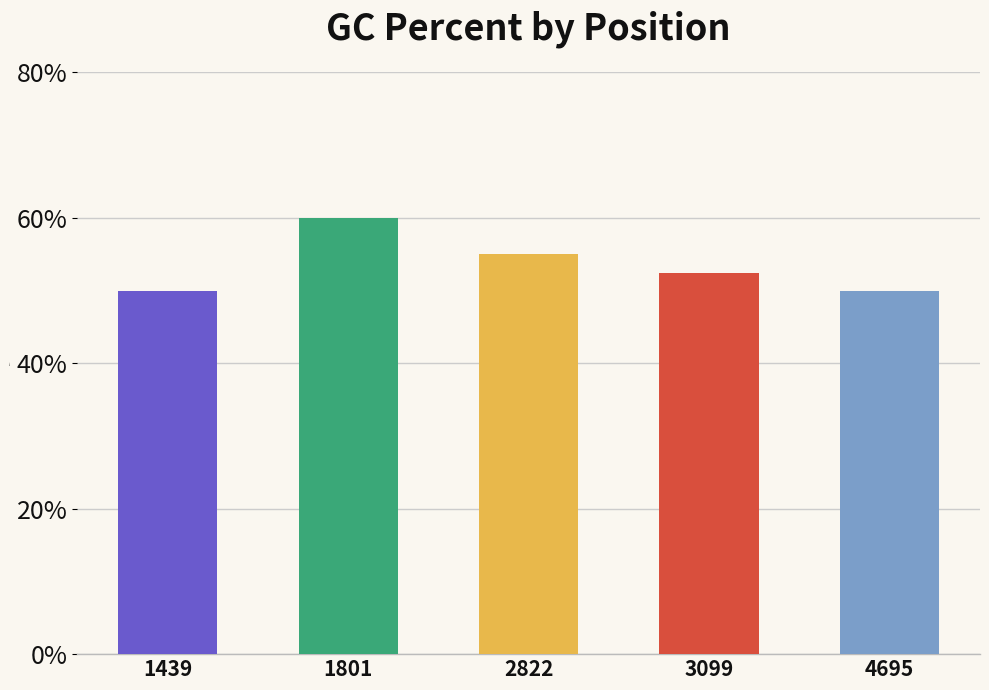

Reading right to left, extract all data points from this chart.

4695=50.0	3099=52.4	2822=55.0	1801=60.0	1439=50.0